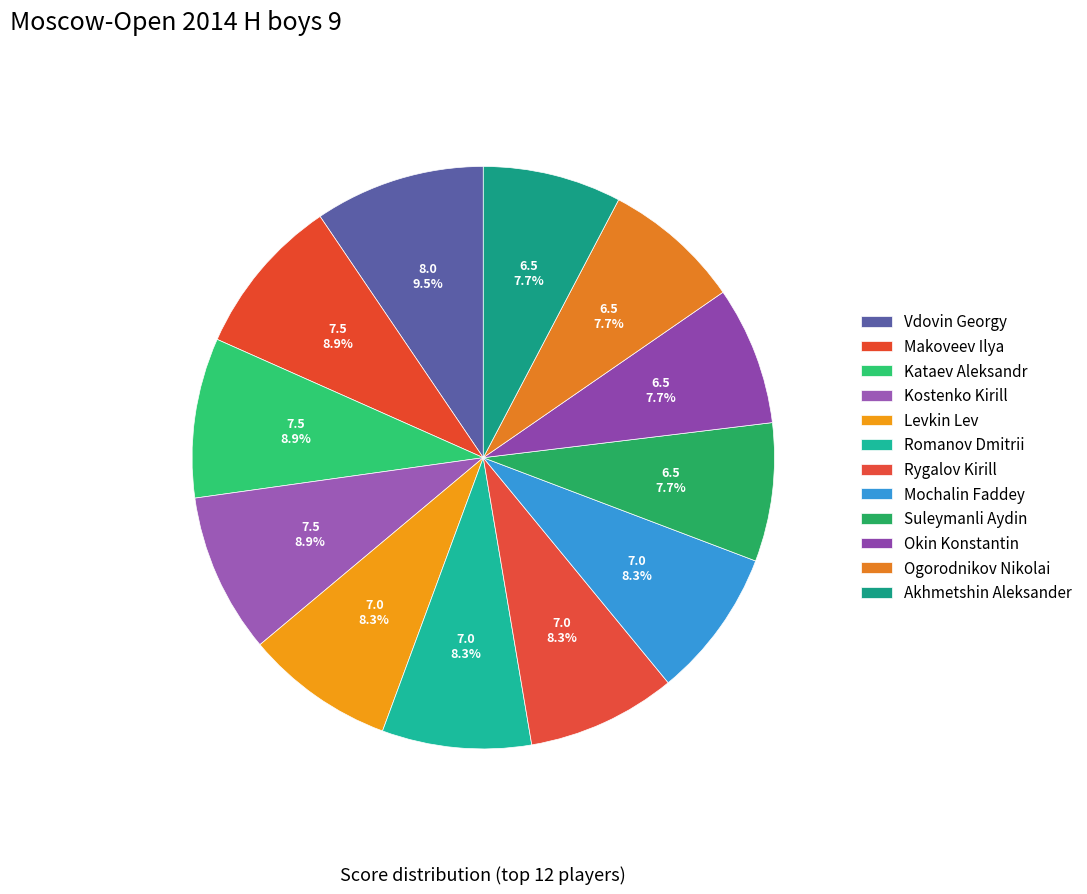

To the nearest percent, what is the combined percentage of Mochalin Faddey and Suleymanli Aydin?

16%